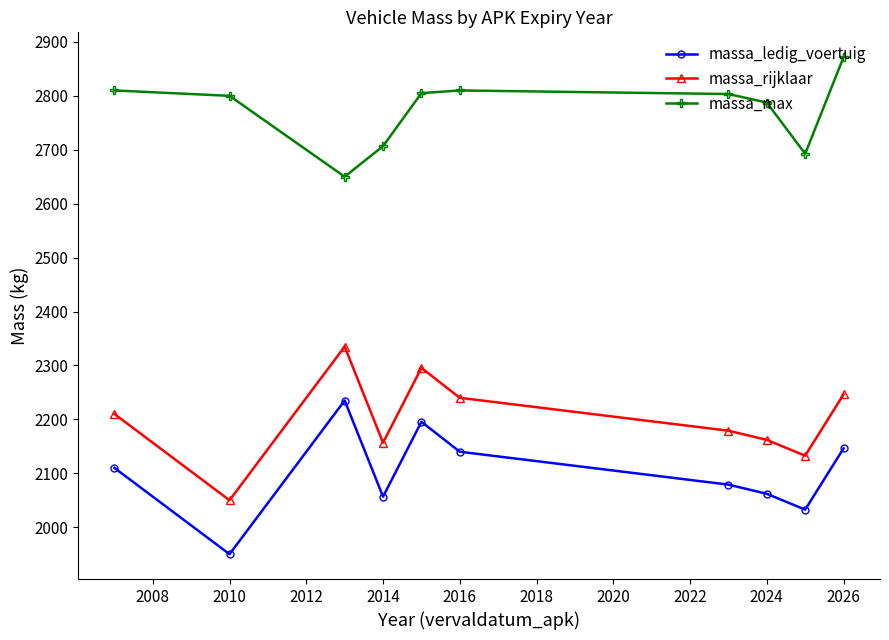

True or false: massa_ledig_voertuig has more than 0 points higher than both neighbors.

True